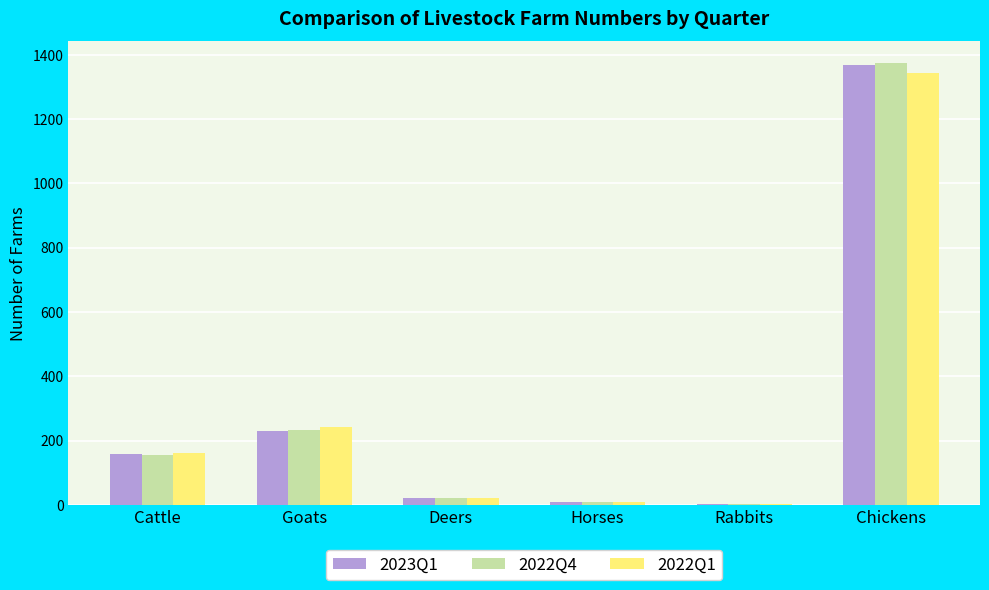

Is it true that 2023Q1 equals 230 at Goats?

True